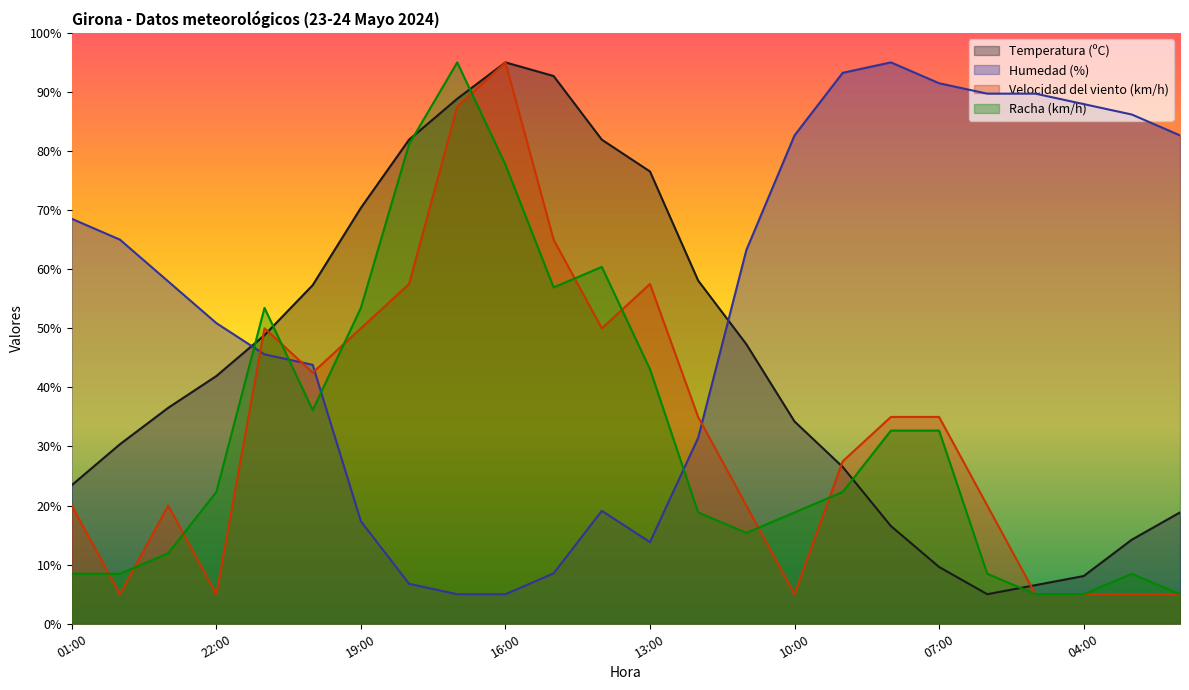

Which label corresponds to the smallest value in the chart?

06:00